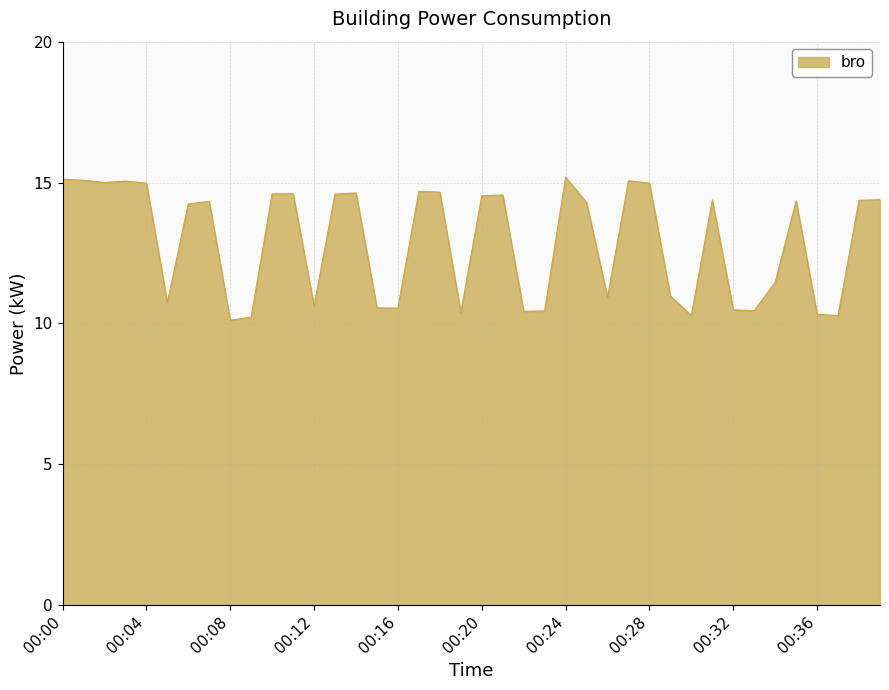

What is the greatest value displayed?

15.2